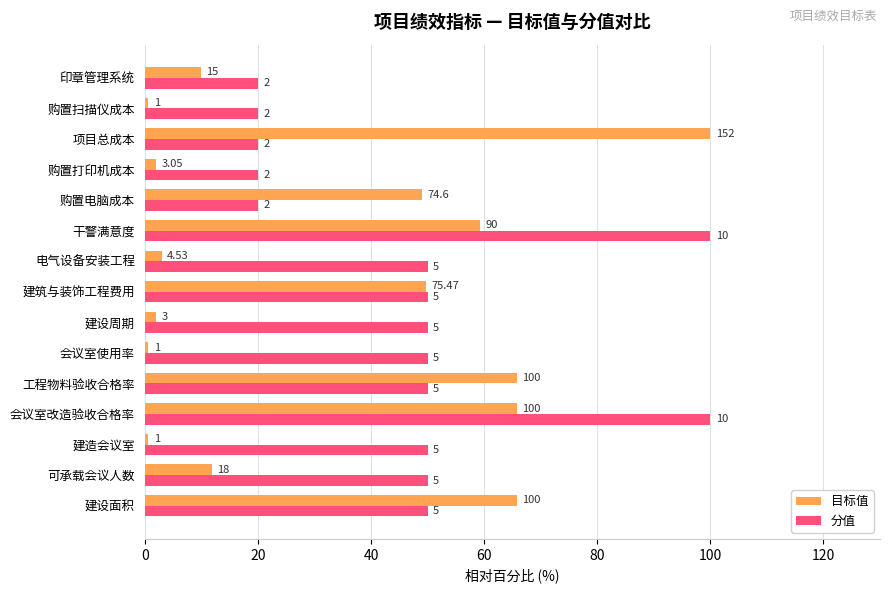

What are all the series names shown in the legend?

目标值, 分值